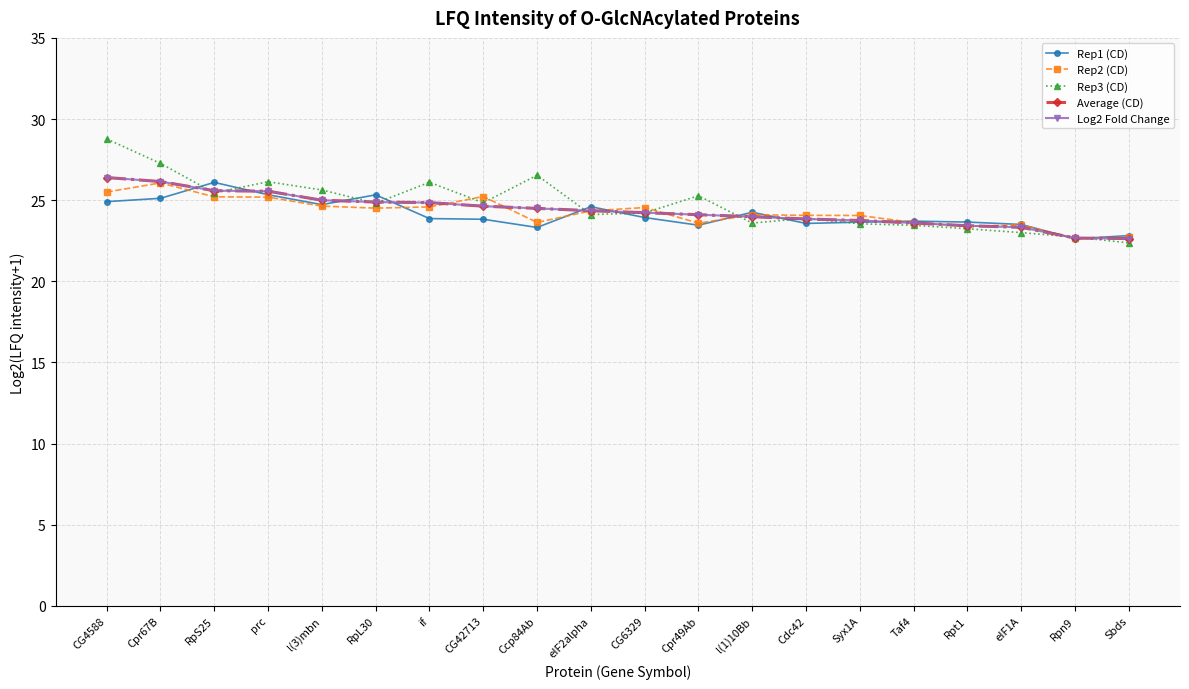

How many data points does each series have?

20